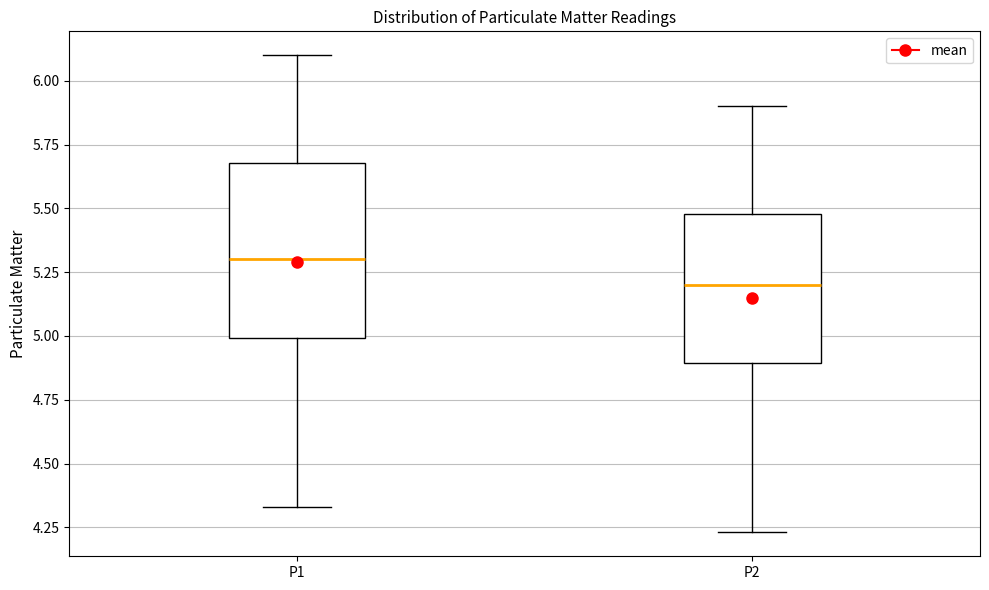

Reading left to right, read every box against the y-axis: the position of its median line, the range the box covers, and the ends of its whiskers. The values are not printed on the chart, so give them approximately, as read against the axis.

P1: median 5.30, box 5.00 to 5.70, whiskers 4.35 to 6.10
P2: median 5.20, box 4.90 to 5.50, whiskers 4.25 to 5.90